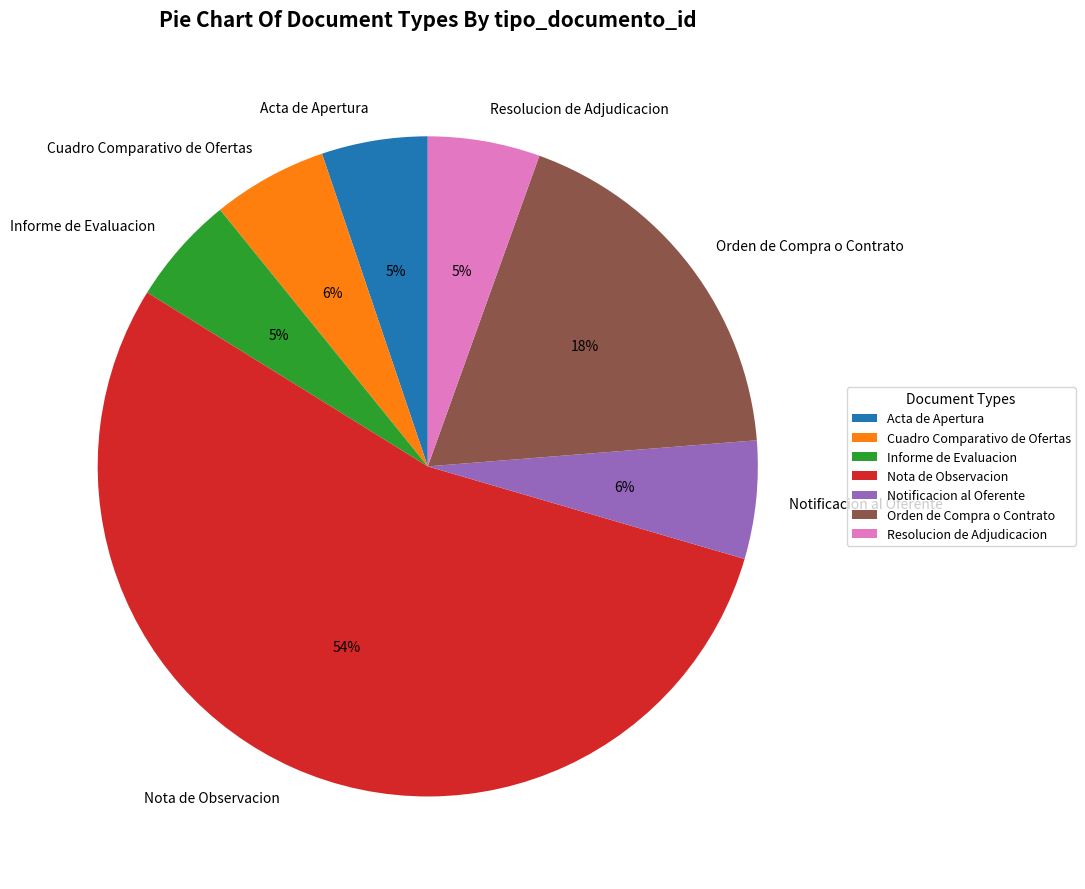

Is there any slice that represents more than half of the pie?

Yes